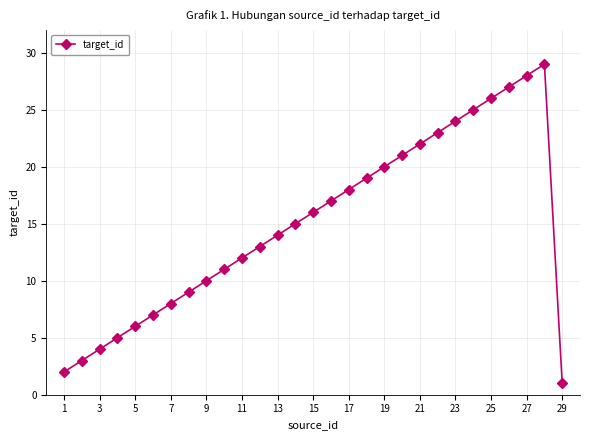

What is the sum of all values?

435